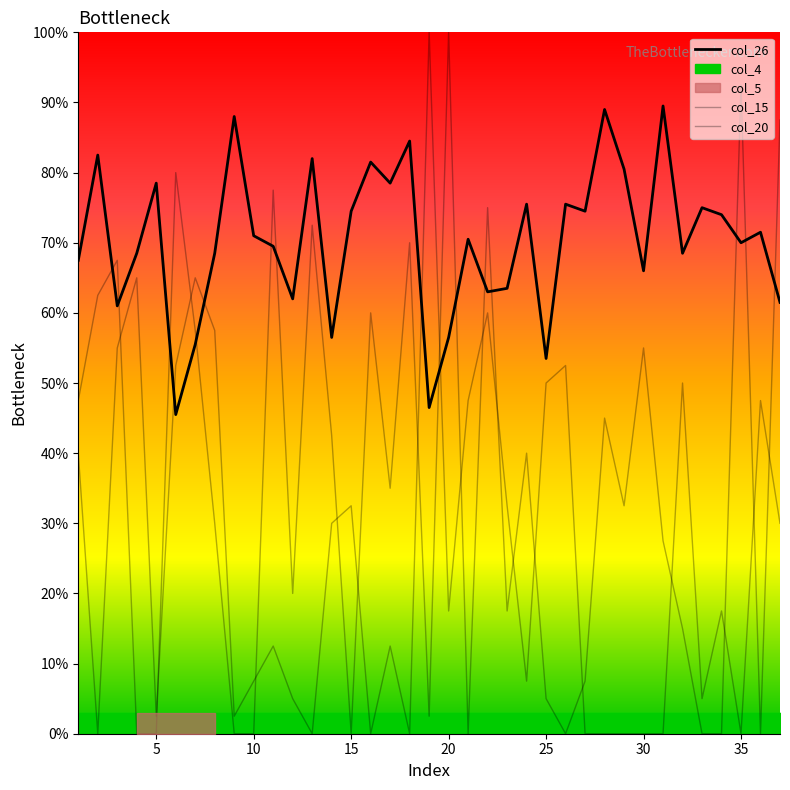

How many lines are shown in the chart?

3